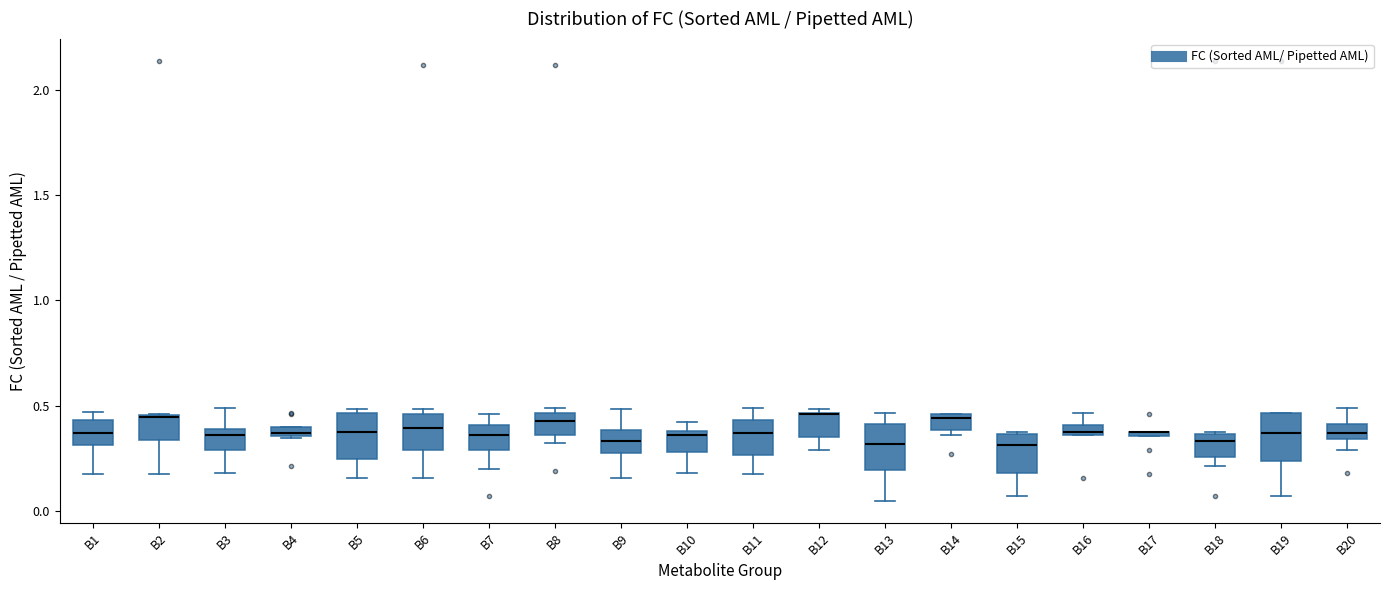

Where is the upper edge of the box for B12 on the y-axis? The values are not printed on the chart, so give them approximately, as read against the axis.

0.45